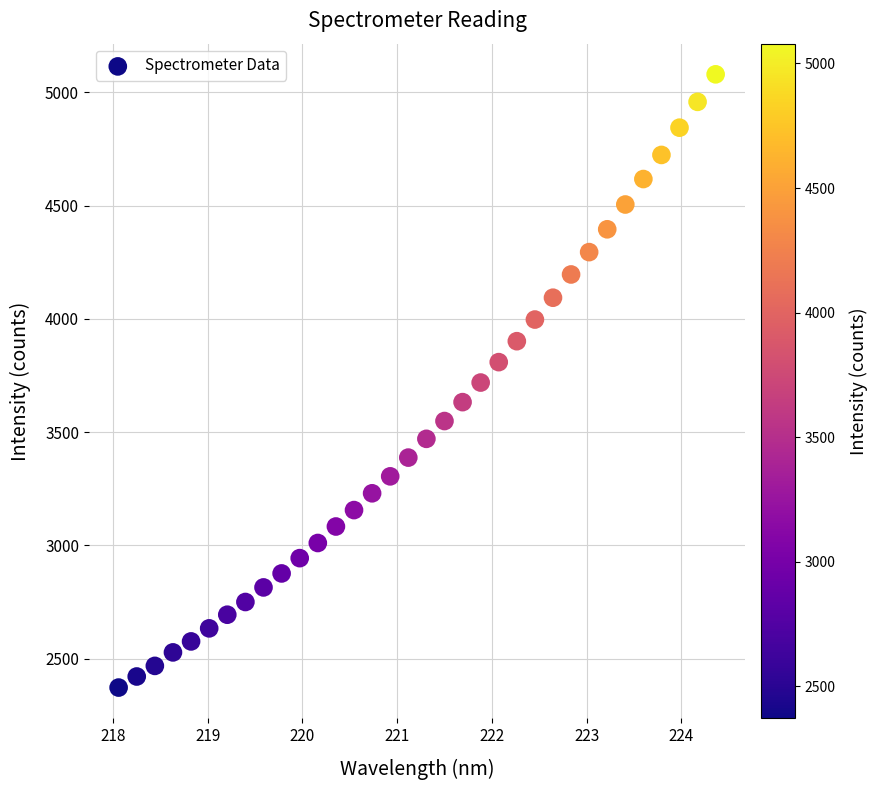

What is the range of X values (max minus min)?

6.3